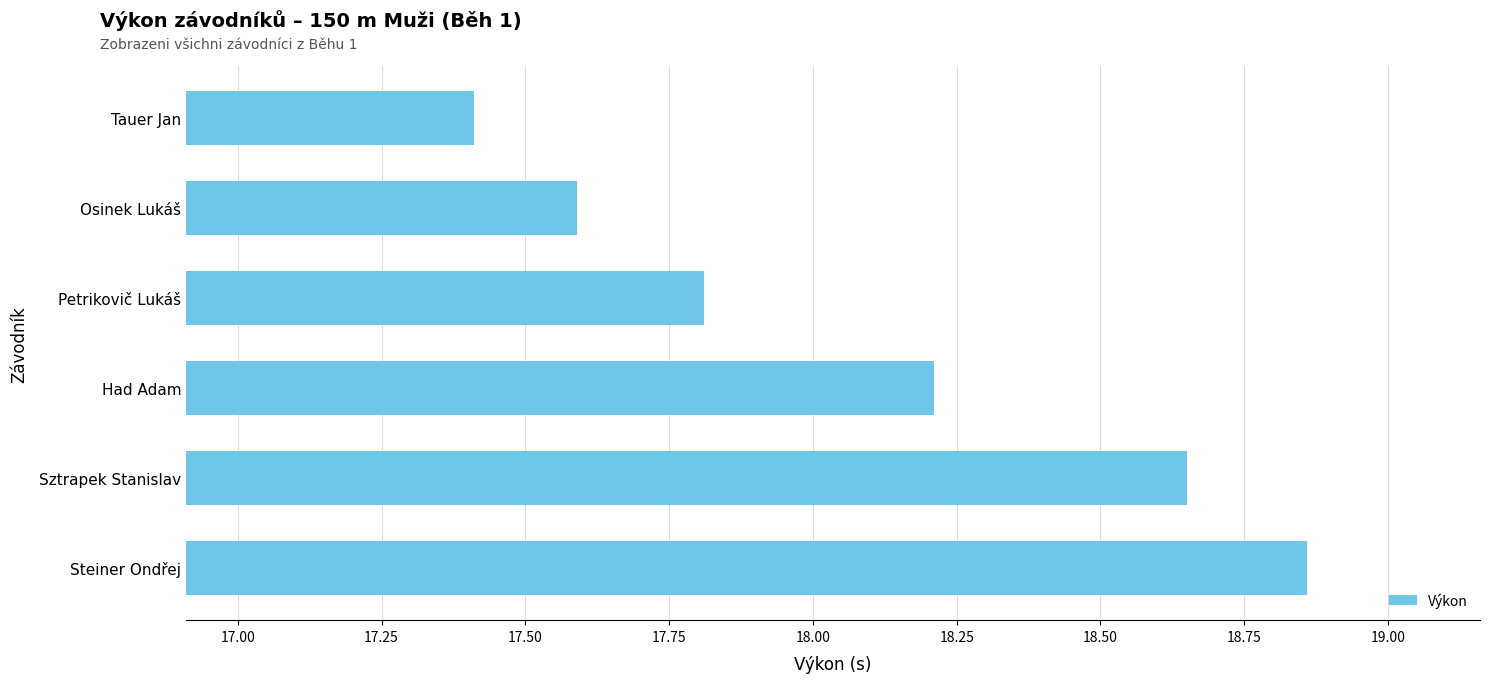

What is the smallest value displayed?

17.4